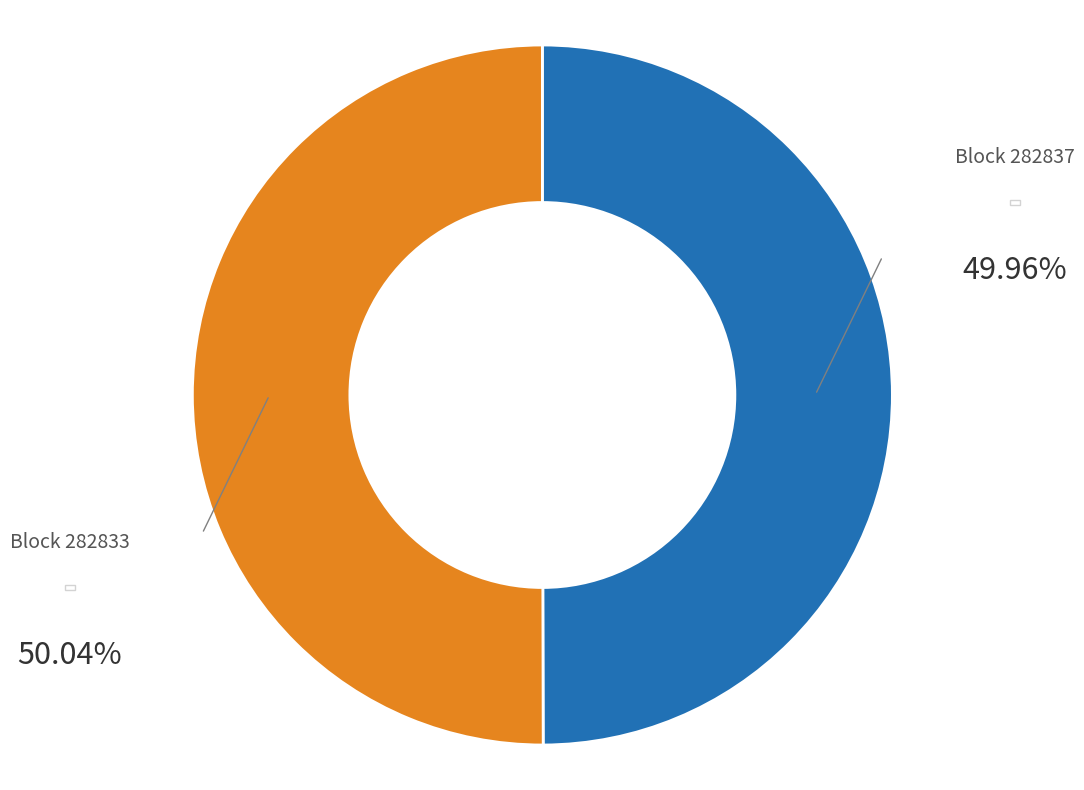

How many slices are in this pie chart?

2